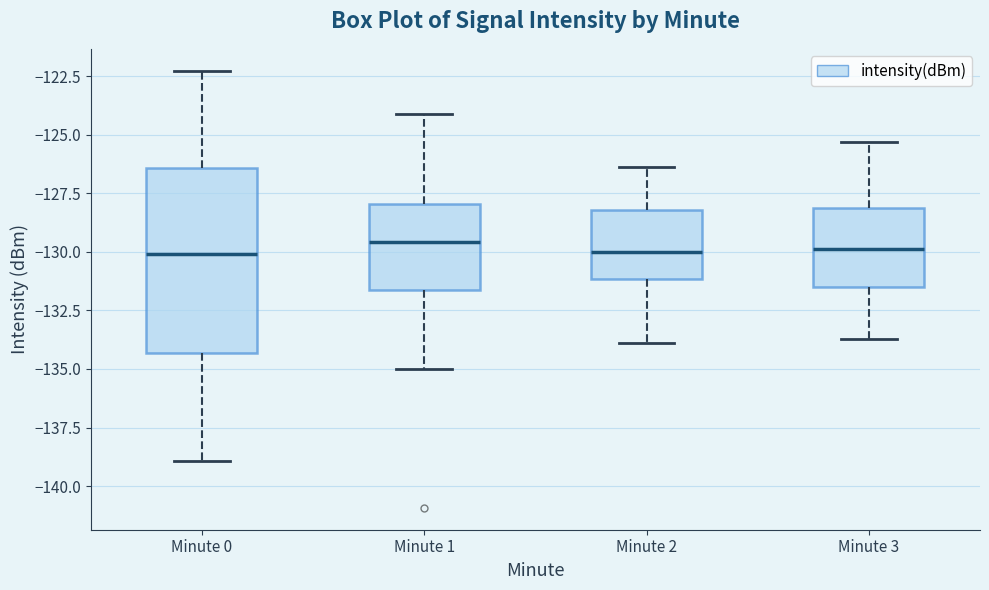

Reading left to right, transcribe this box plot: for each box, give where its median line is, the range the box spans, and where its two whiskers end, as read against the y-axis. The values are not printed on the chart, so give them approximately, as read against the axis.

Minute 0: median -130.0, box -134.5 to -126.5, whiskers -139.0 to -122.5
Minute 1: median -129.5, box -131.5 to -128.0, whiskers -135.0 to -124.0
Minute 2: median -130.0, box -131.0 to -128.0, whiskers -134.0 to -126.5
Minute 3: median -130.0, box -131.5 to -128.0, whiskers -133.5 to -125.5